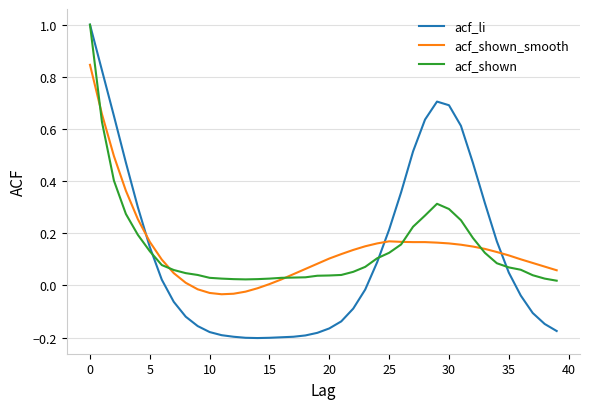

What are all the series names shown in the legend?

acf_li, acf_shown_smooth, acf_shown